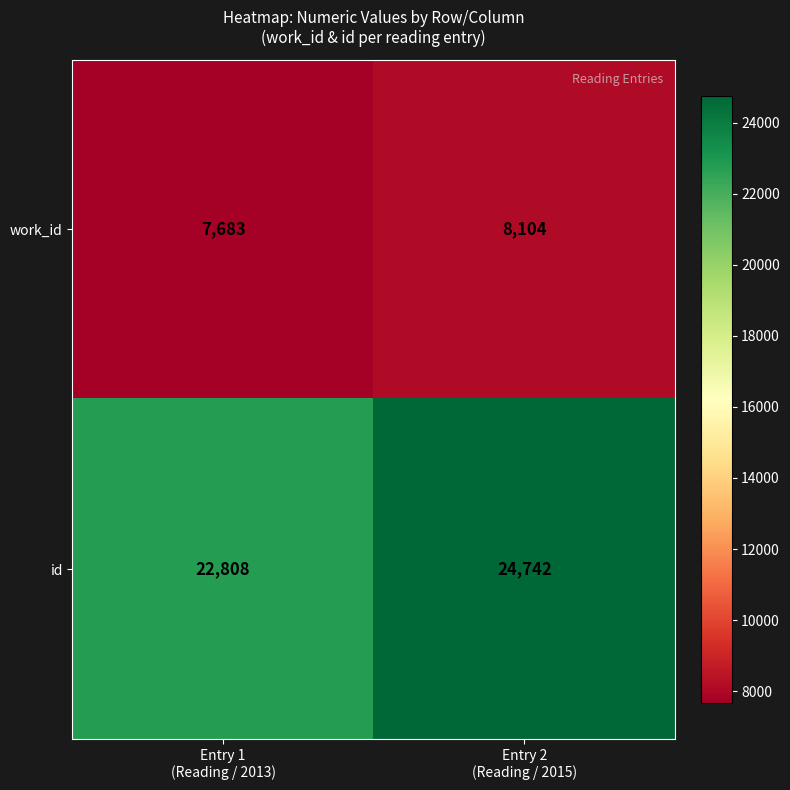

How many categories are shown in the chart?

2